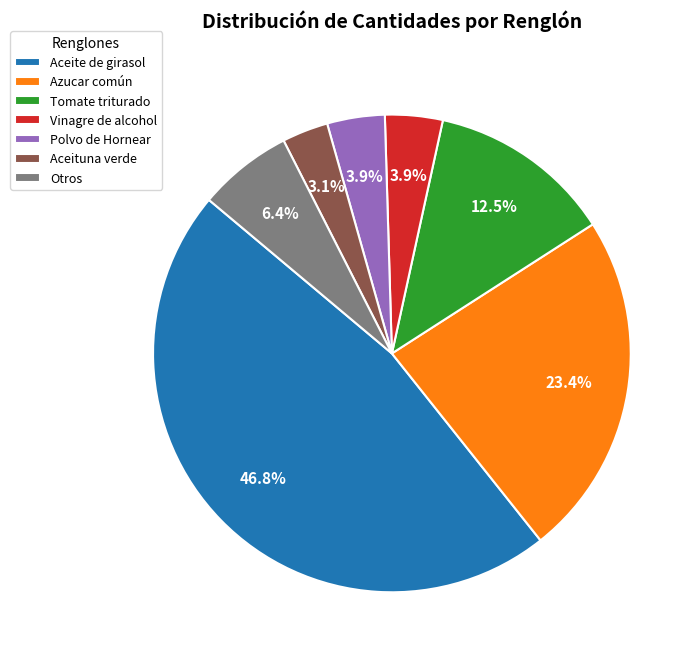

Between Aceite de girasol and Aceituna verde, which is larger?

Aceite de girasol